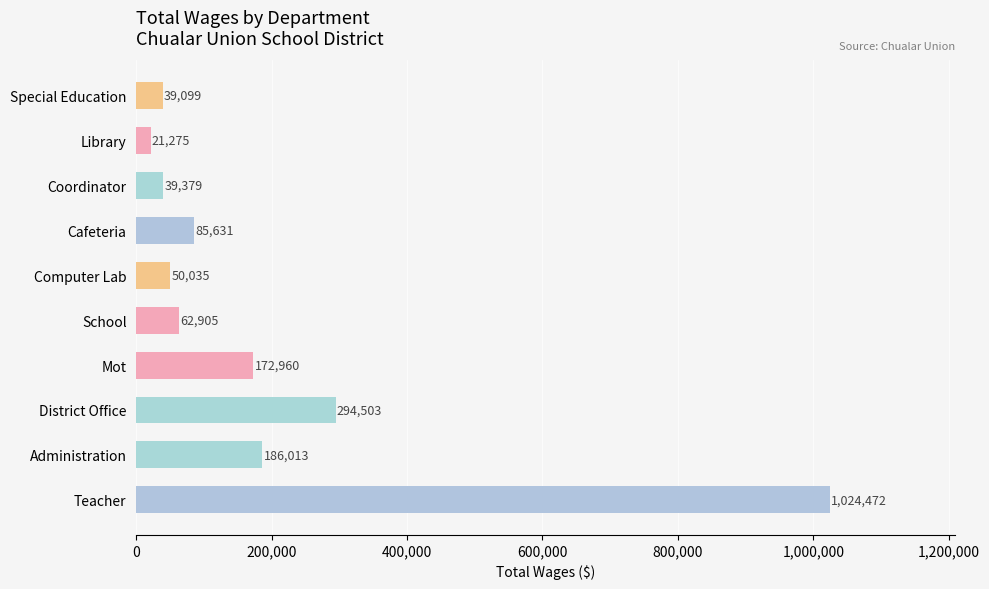

What is the difference between the second highest and minimum values?

273228